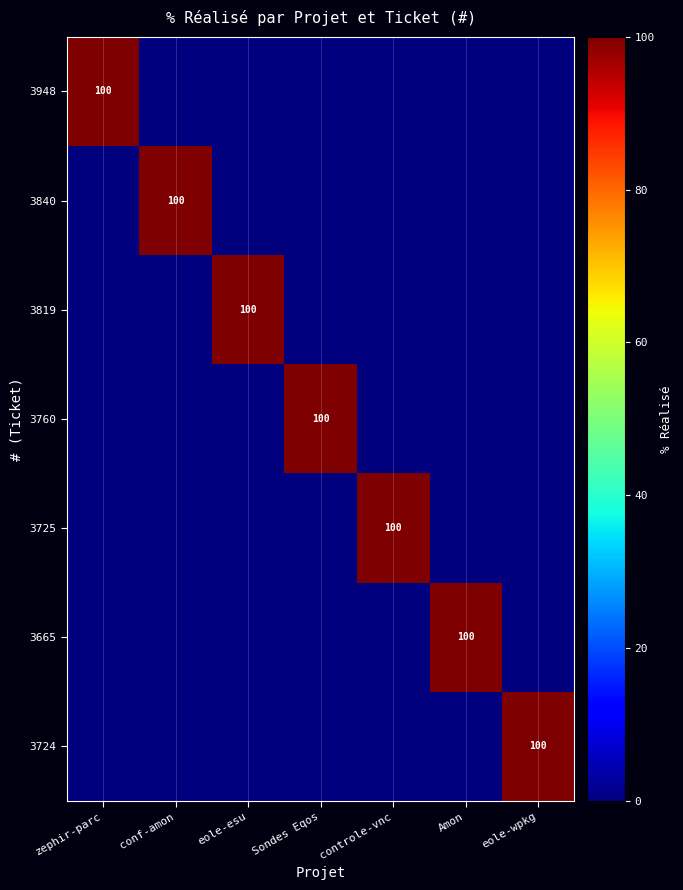

The 3948 series shows 100 at zephir-parc. True or false?

True